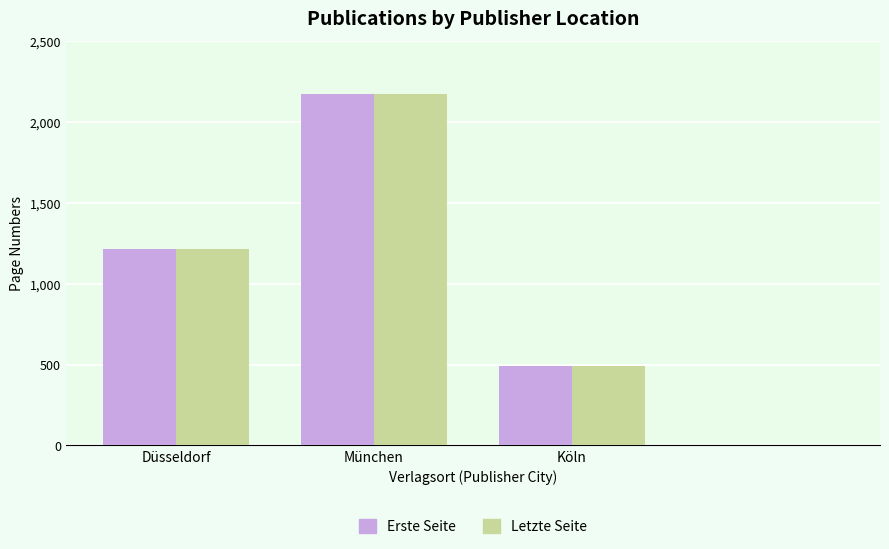

Reading right to left, transcribe all the data shown in this chart.

Erste Seite: 1	489	2173	1213
Letzte Seite: 2	490	2175	1215